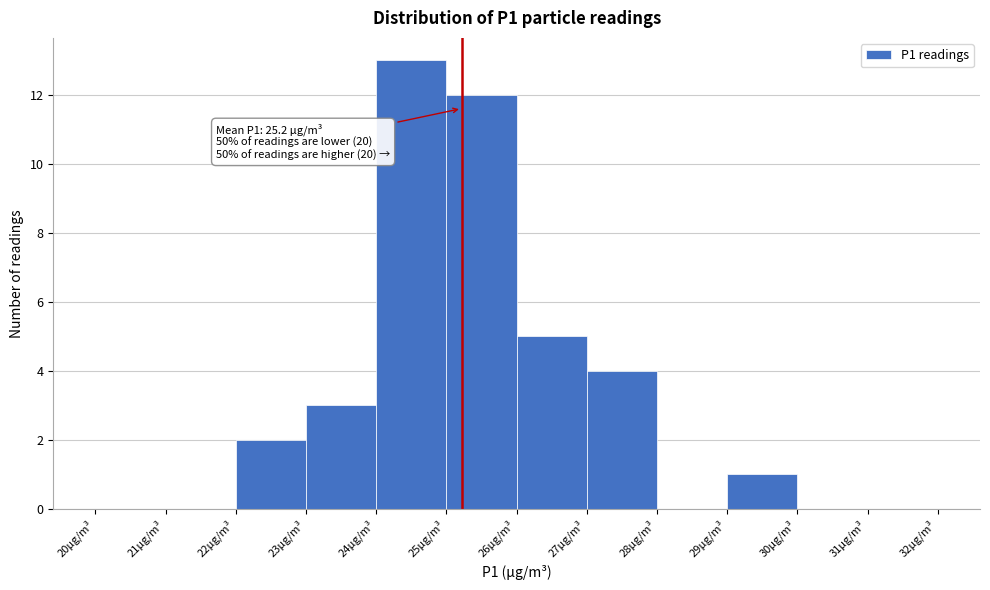

Over which range of the x-axis is the bar tallest?

24 to 25